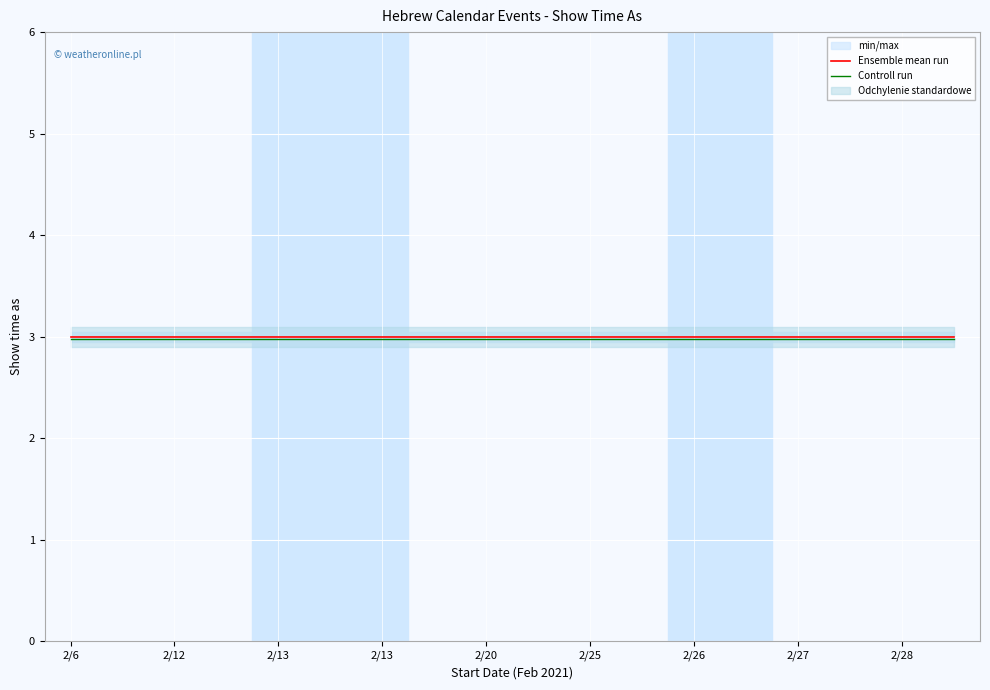

Where is Ensemble mean run nearest to the value 3?

2/6